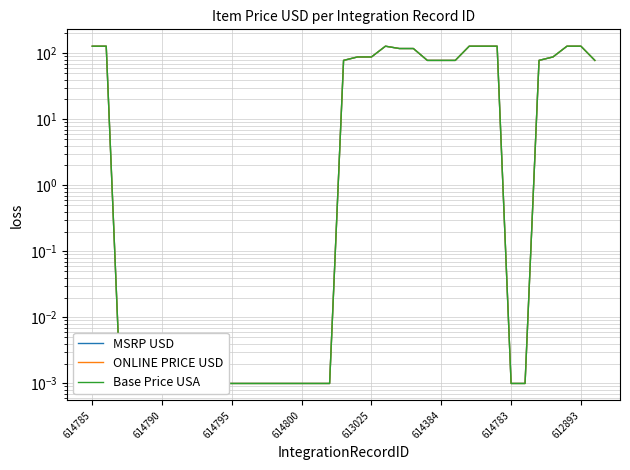

Which label corresponds to the smallest value in the chart?

614795